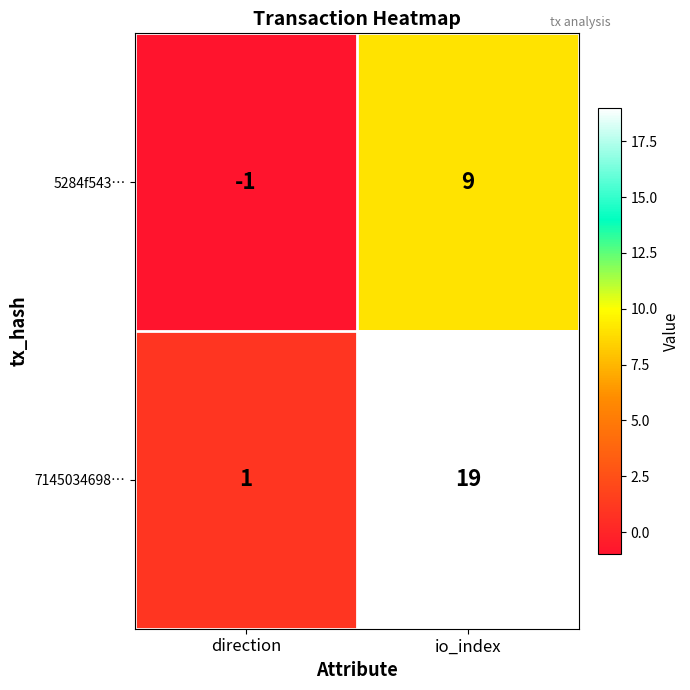

What is the difference between the 5284f543… values at direction and io_index?

10